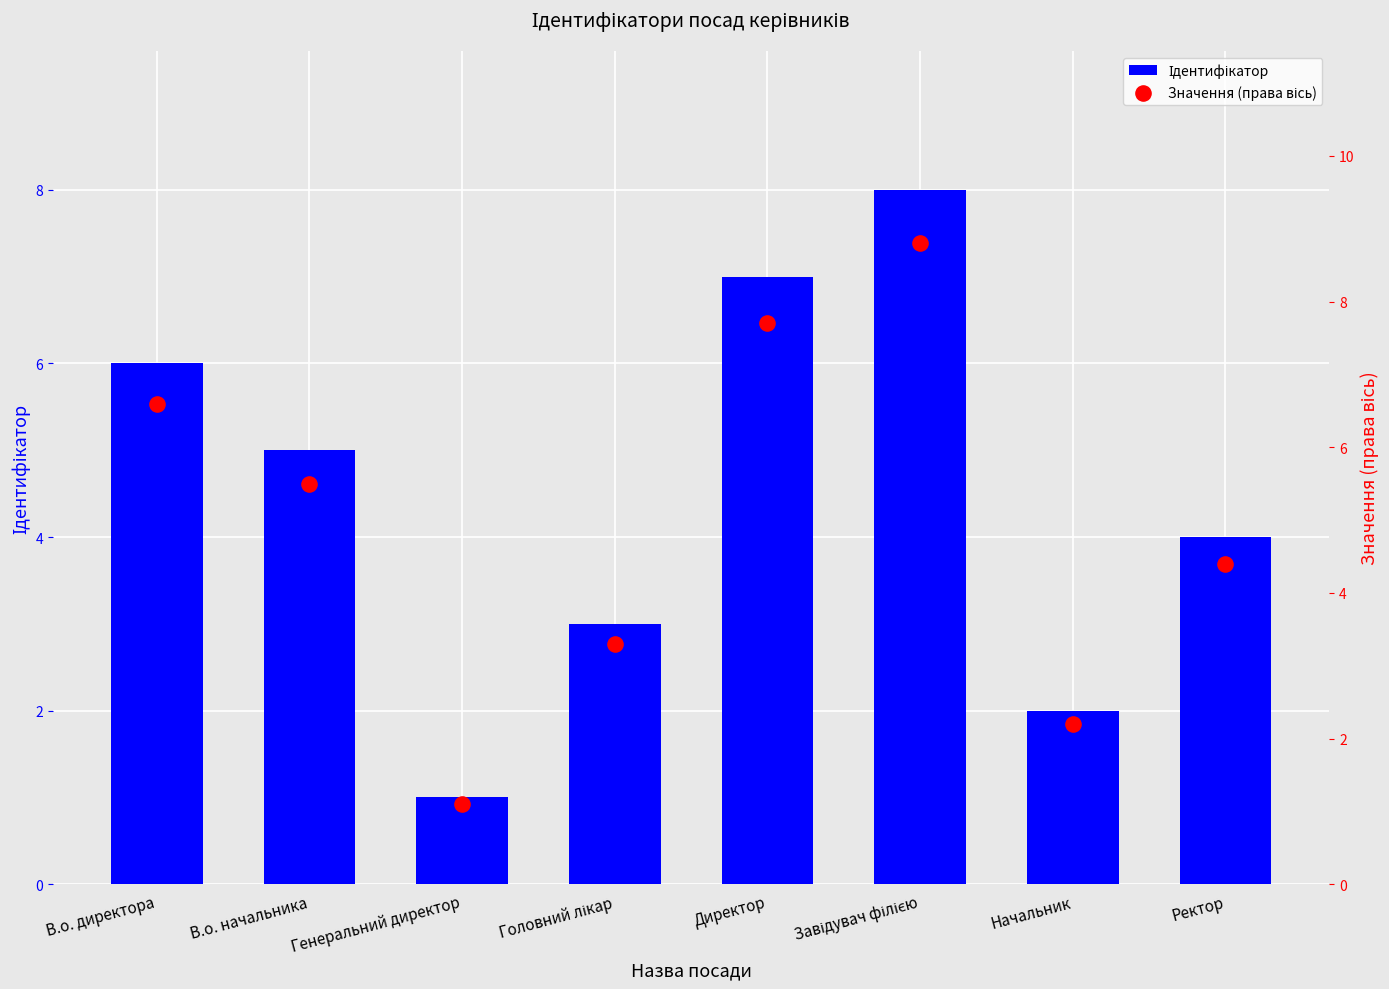

Is the value of Ідентифікатор at Ректор greater than the value of Значення (права вісь) at В.о. директора?

No